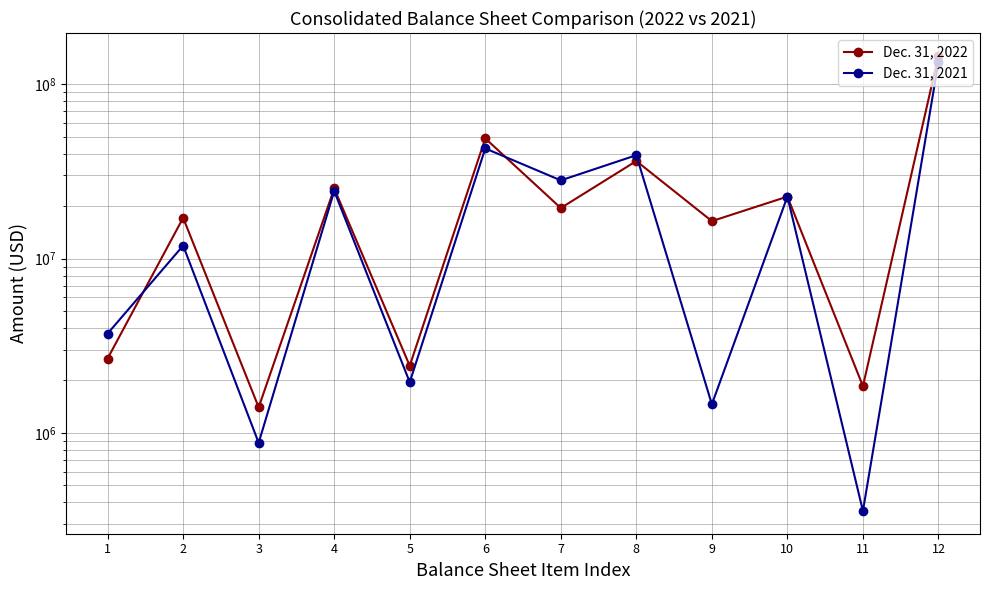

True or false: Dec. 31, 2021 has a value of 5633288 at 7.

False